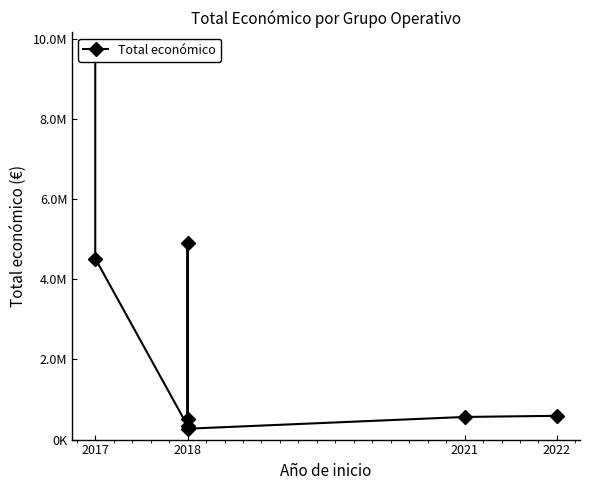

At which category does the chart reach its peak across all series?

2017